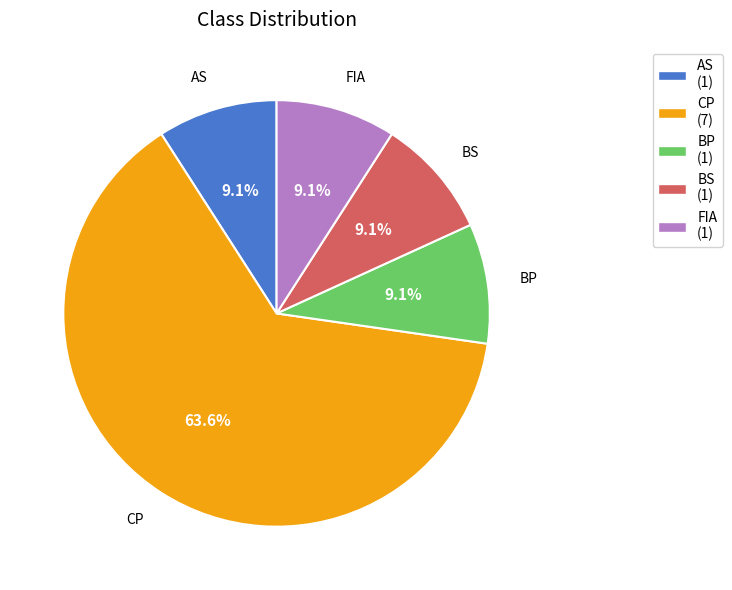

Which has a higher value, FIA or CP?

CP